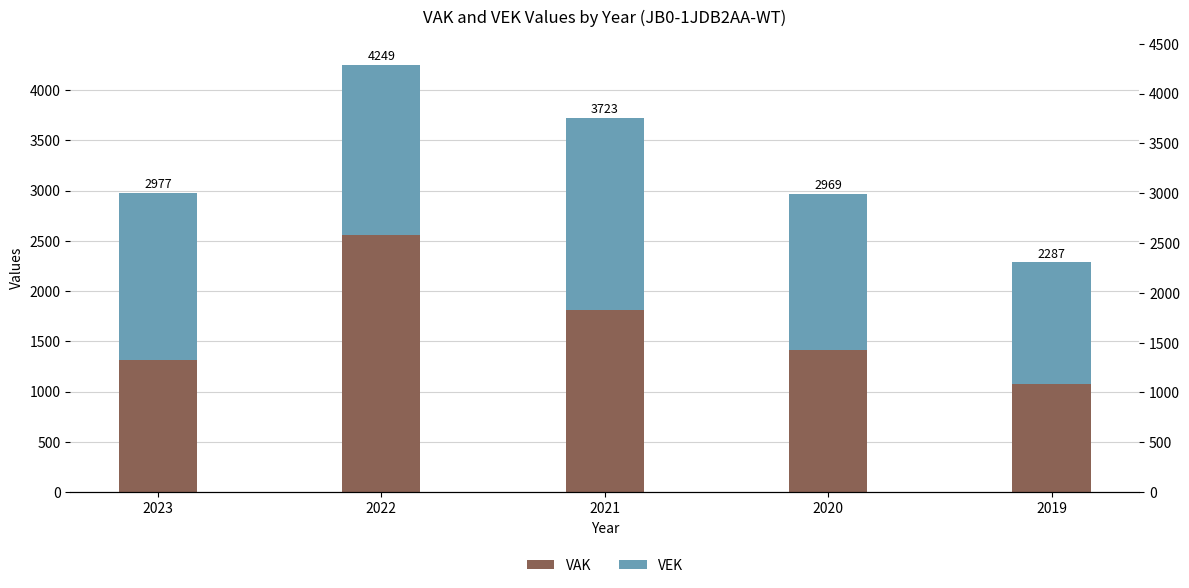

At which category is the sum across all series the highest?

2022